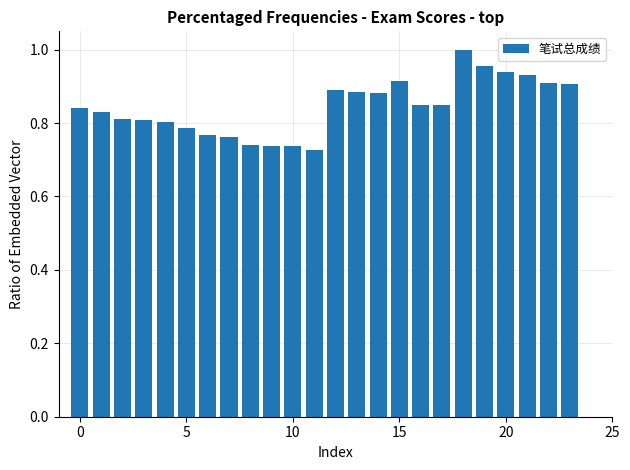

How many categories are shown in the chart?

24